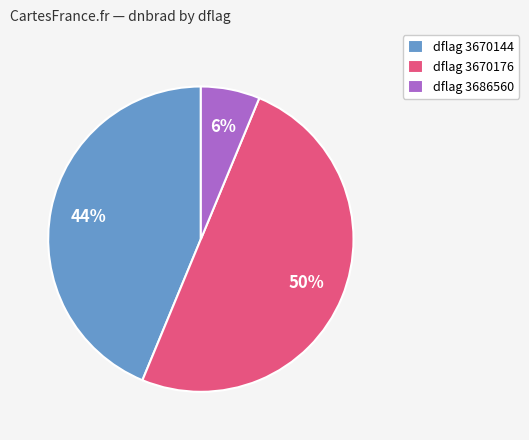

How many segments does this pie chart have?

3